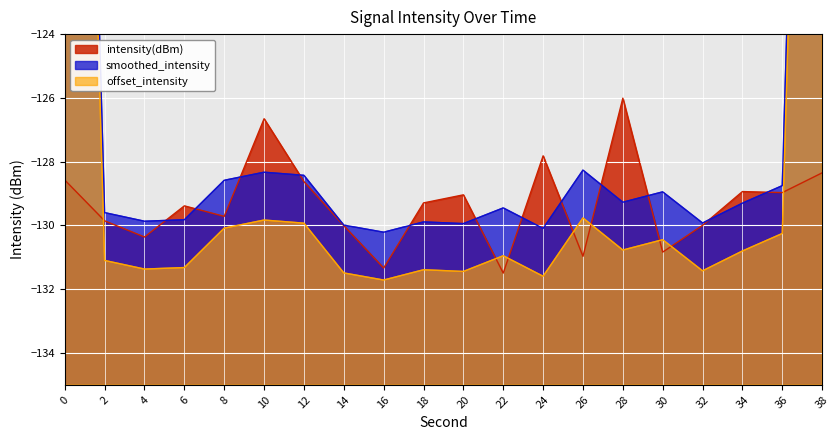

At which category does the data reach its first local valley?

4